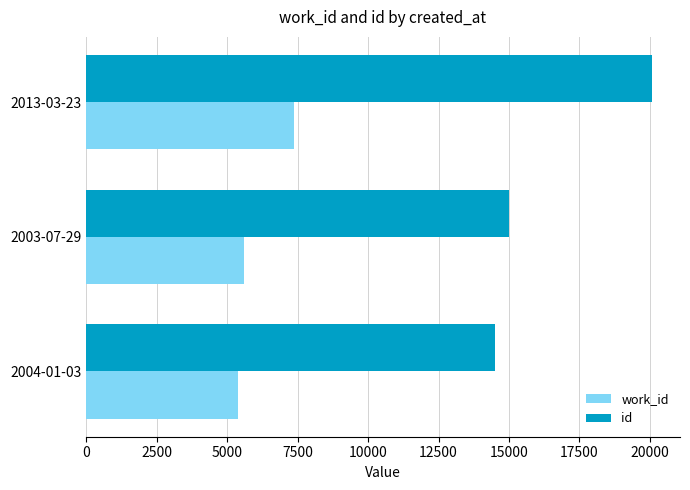

Where is id nearest to the value 17279?

2003-07-29